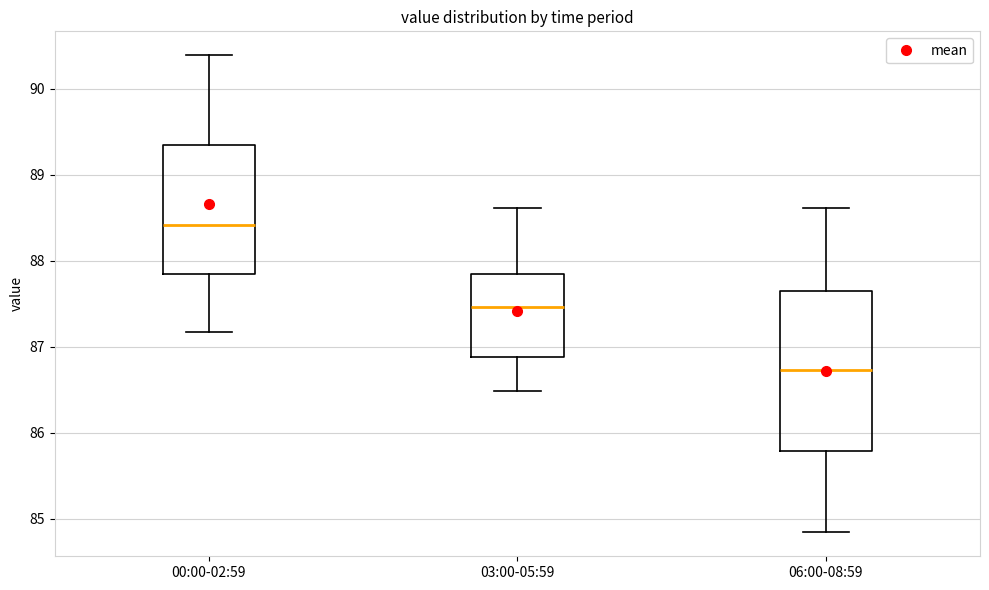

Reading left to right, transcribe this box plot: for each box, give where its median line is, the range the box spans, and where its two whiskers end, as read against the y-axis. The values are not printed on the chart, so give them approximately, as read against the axis.

00:00-02:59: median 88.4, box 87.8 to 89.3, whiskers 87.2 to 90.4
03:00-05:59: median 87.5, box 86.9 to 87.8, whiskers 86.5 to 88.6
06:00-08:59: median 86.7, box 85.8 to 87.7, whiskers 84.8 to 88.6